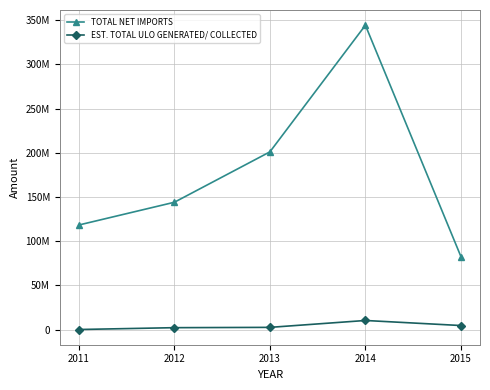

Is this an area chart (filled region under the line)?

No